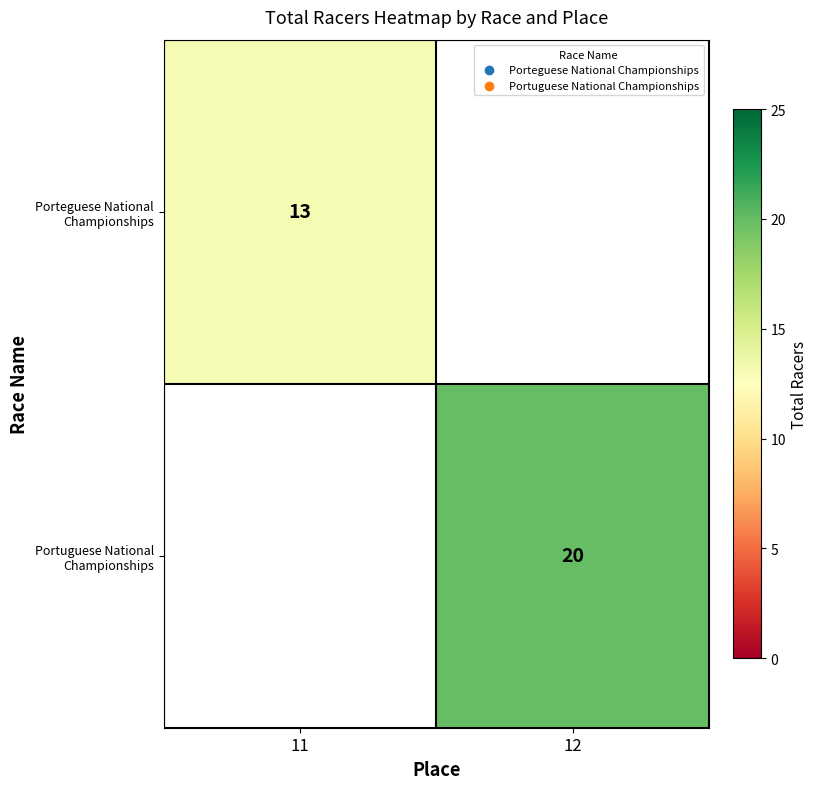

True or false: Porteguese National Championships has a value of 22 at 11.

False